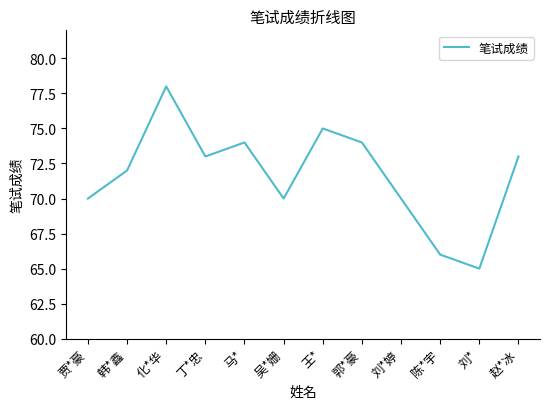

What is the smallest value displayed?

65